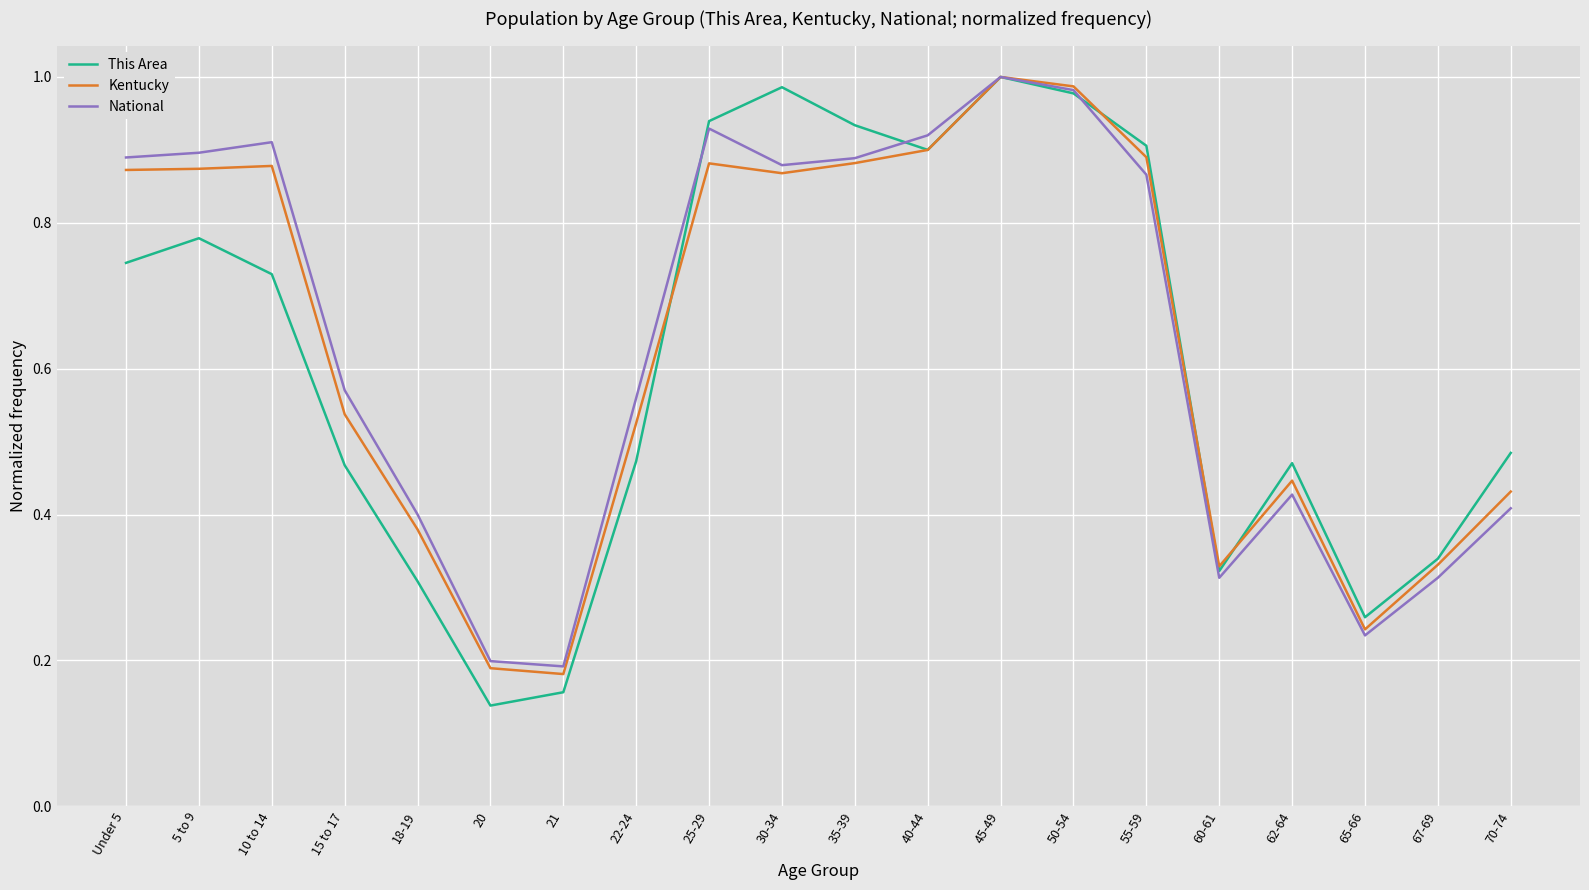

True or false: Kentucky has a value of 1.2 at Under 5.

False